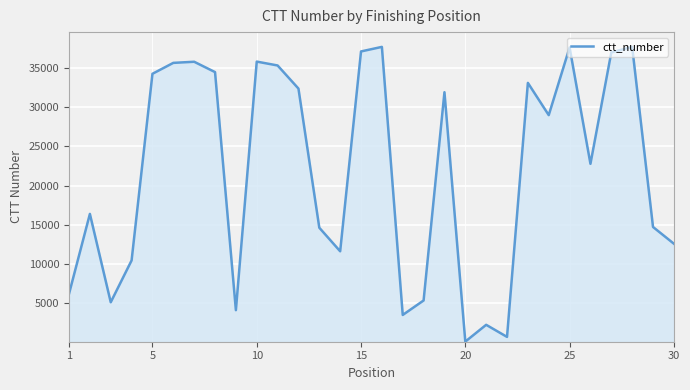

What is the greatest value displayed?

37691